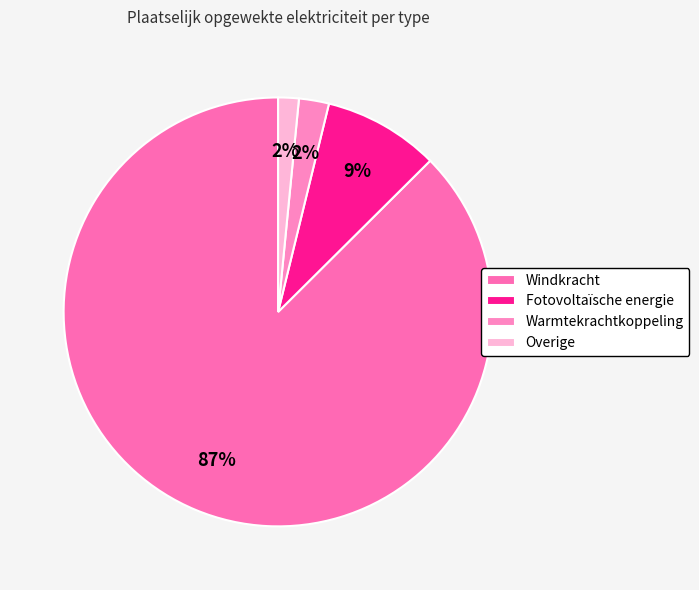

True or false: Overige accounts for 1% of the total.

False